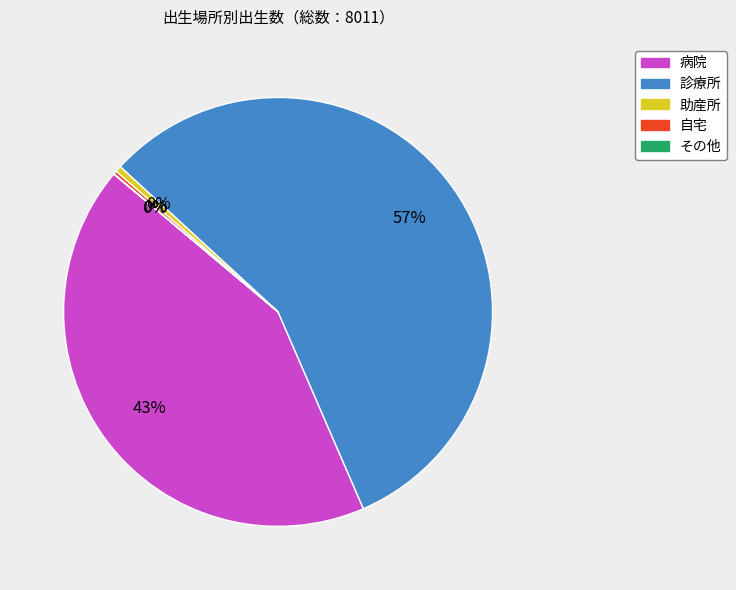

What percentage is the 病院 slice, to the nearest percent?

43%